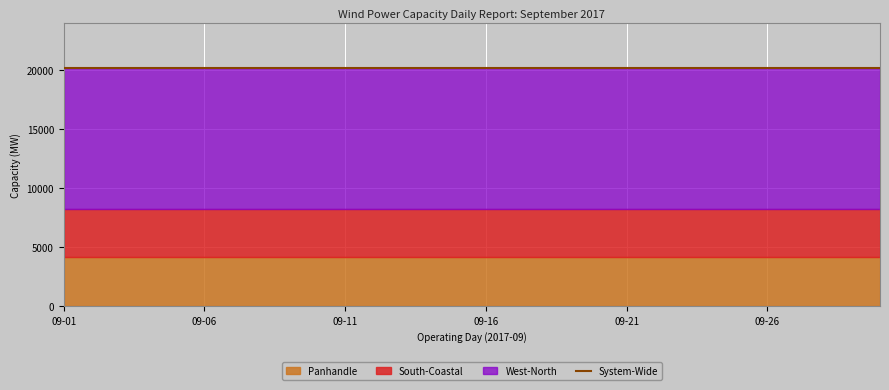

What is the value of the West-North point at the 18th from the left?

11986